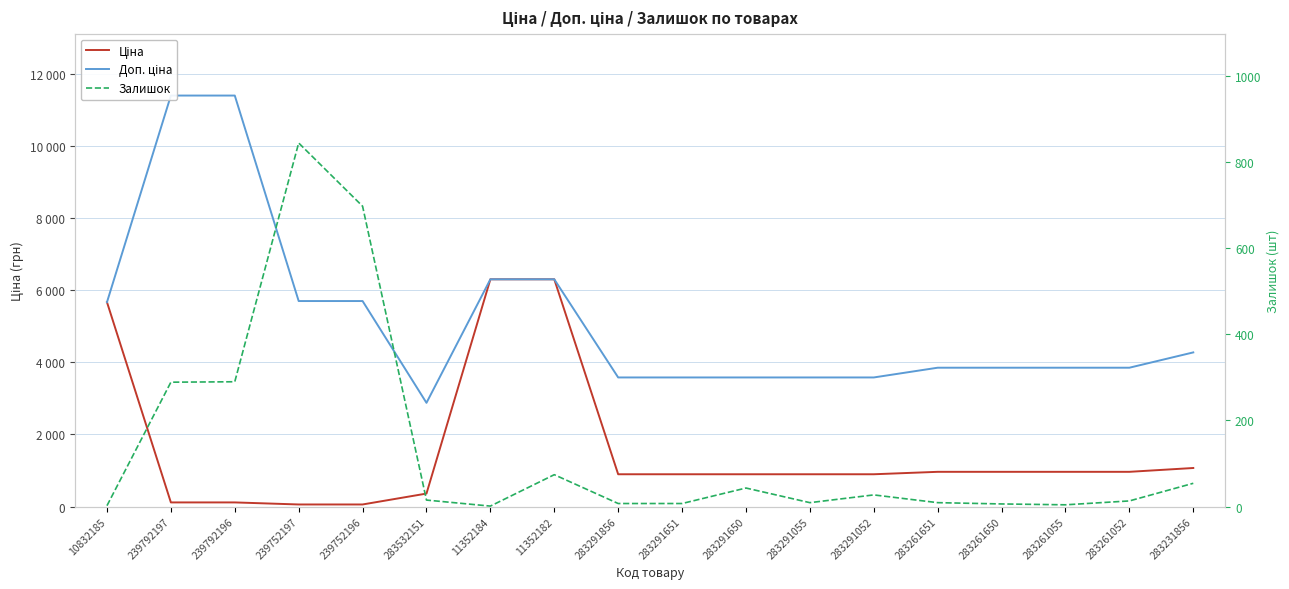

What is the spread (max minus min) of values at 283291856?

3576.6